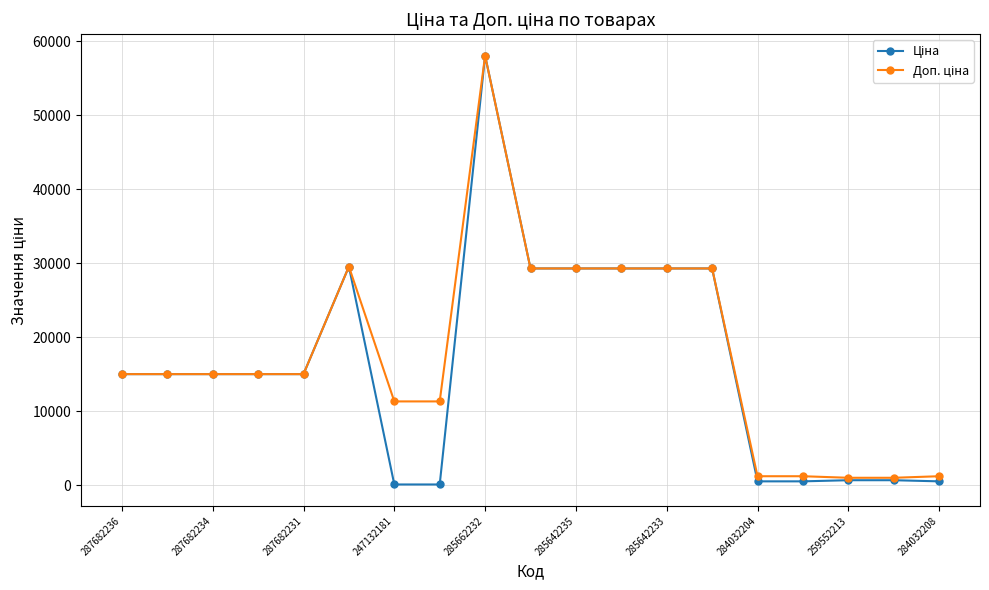

Rank the series by their maximum value, from highest to lowest.

Ціна, Доп. ціна